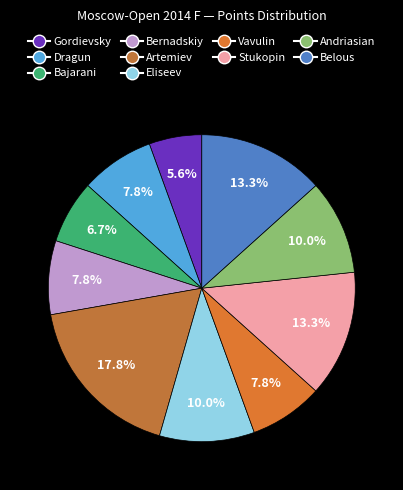

How many segments does this pie chart have?

10